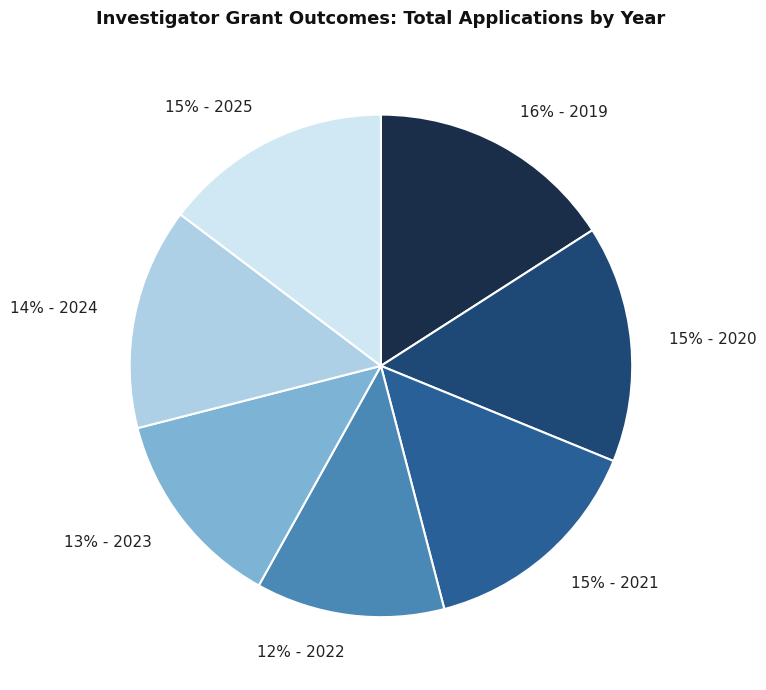

Which has a higher value, 15% - 2020 or 16% - 2019?

16% - 2019